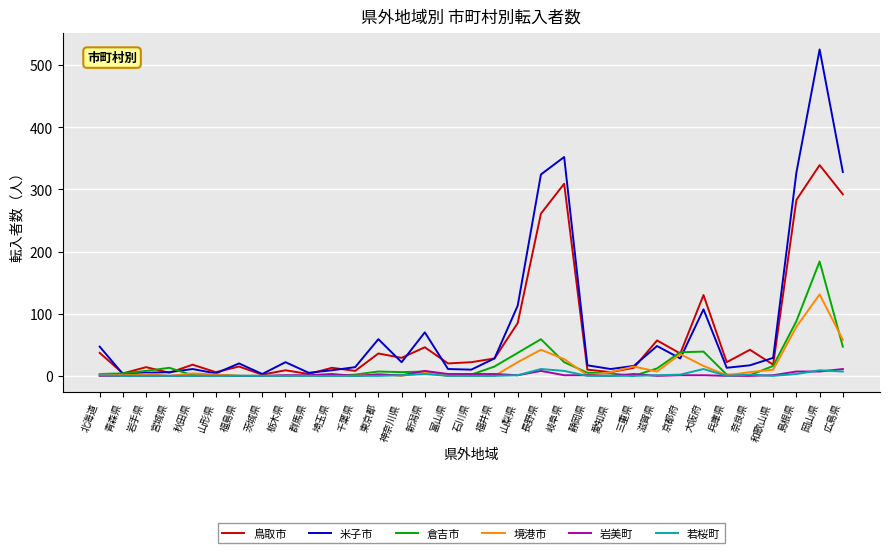

At which category is the sum across all series the highest?

岡山県